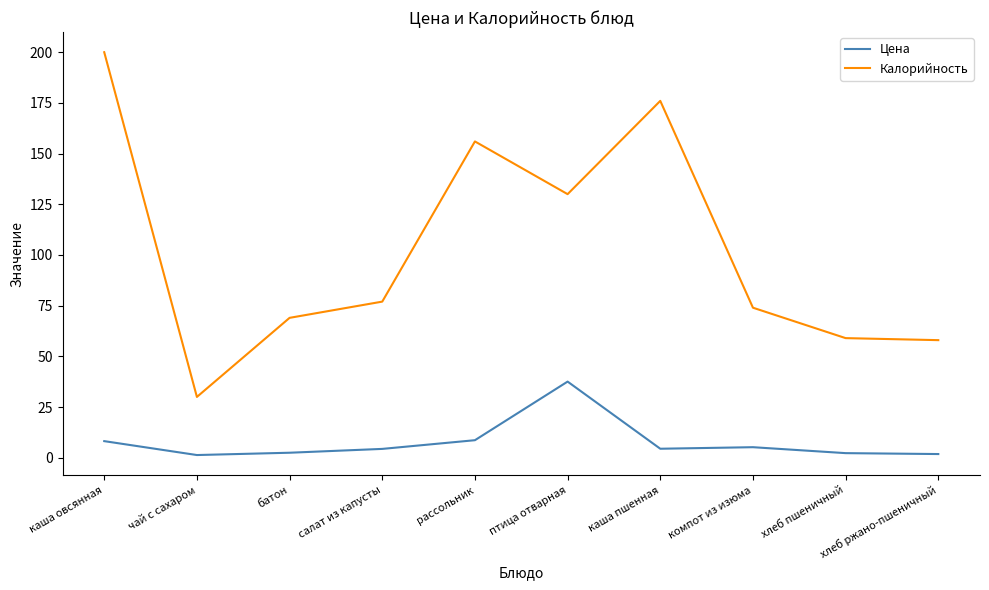

What is the difference between the highest and lowest values at каша овсянная?

191.8